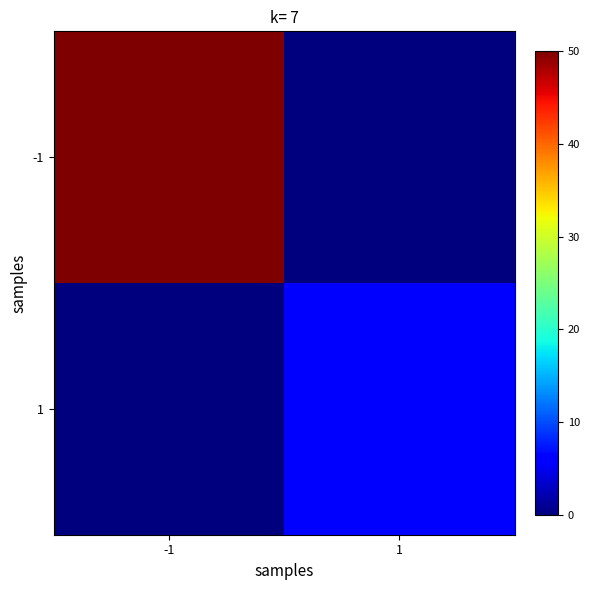

Rank the series by their average value, from lowest to highest.

1, -1